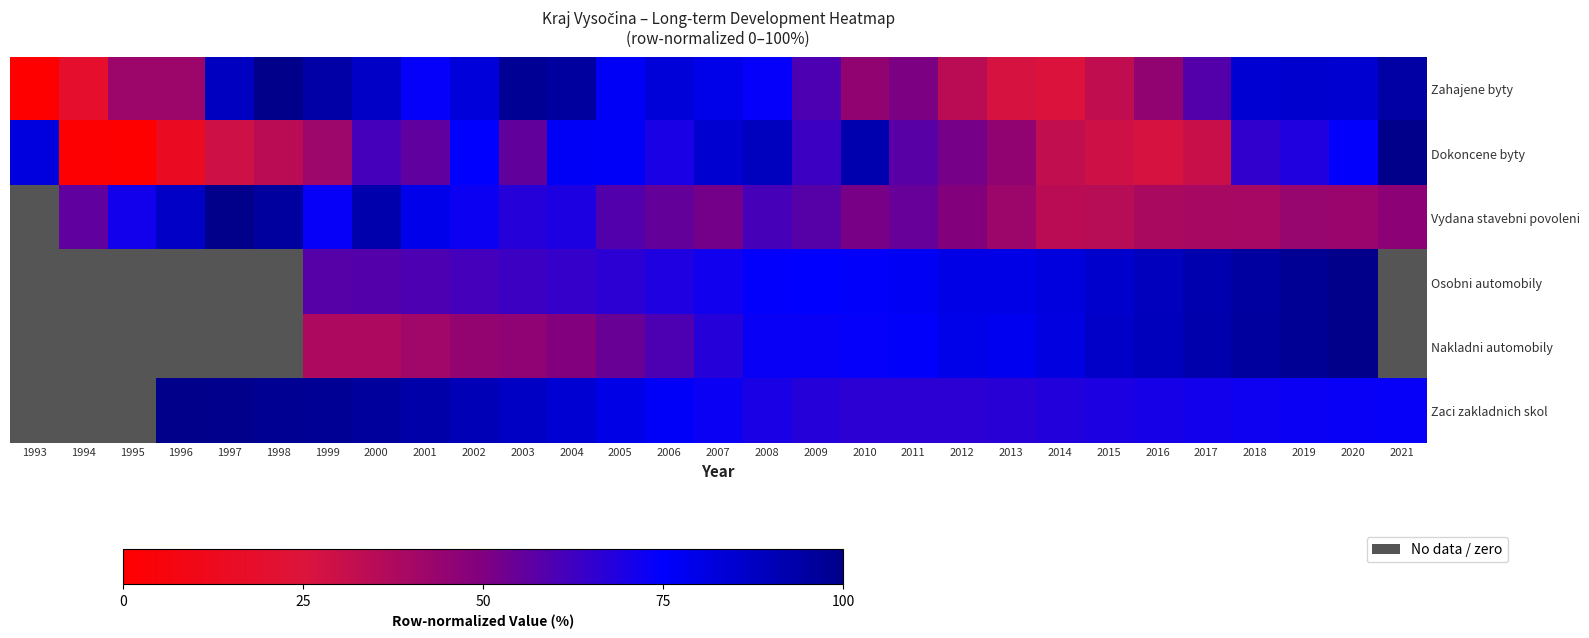

Between 1995 and 2012, which is larger?

1995